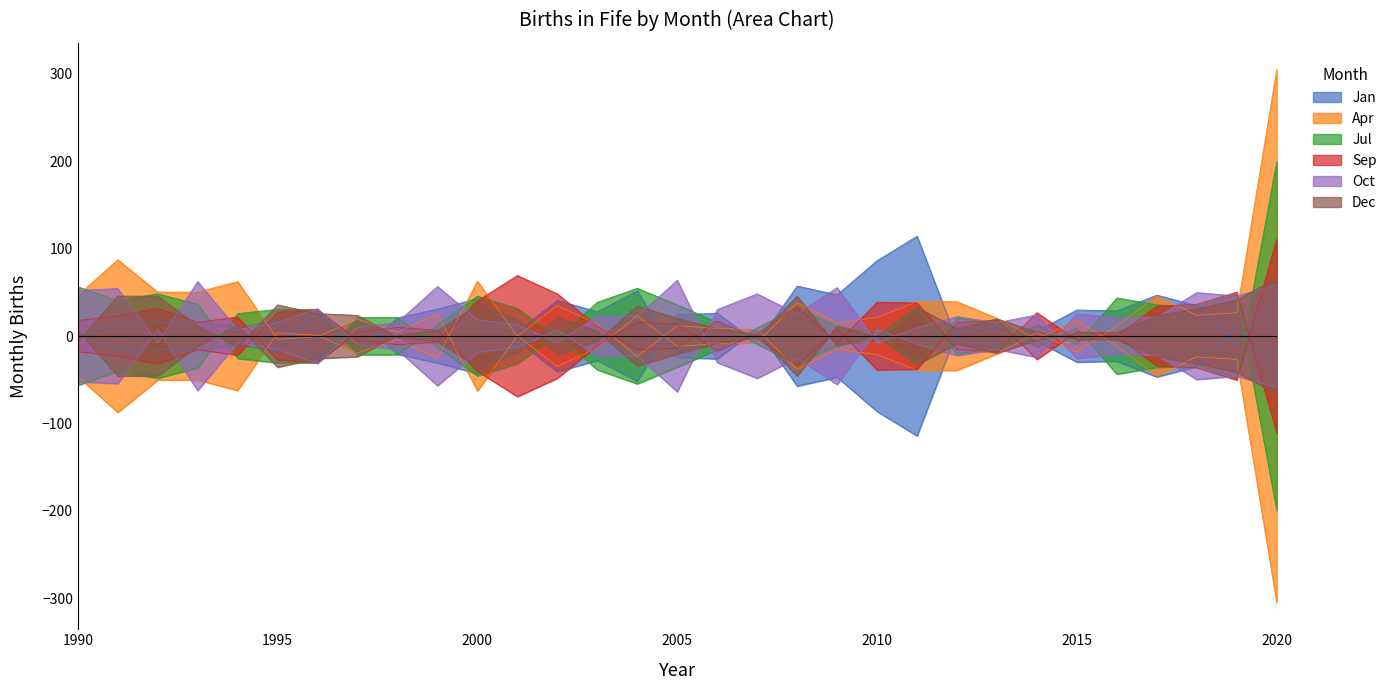

How many lines are shown in the chart?

6